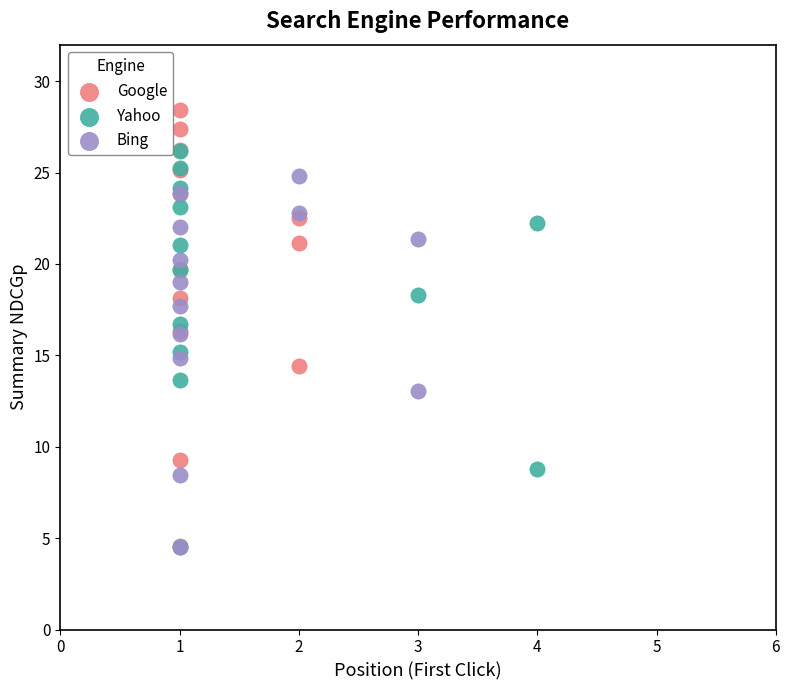

Which series contains the highest Y value?

Google